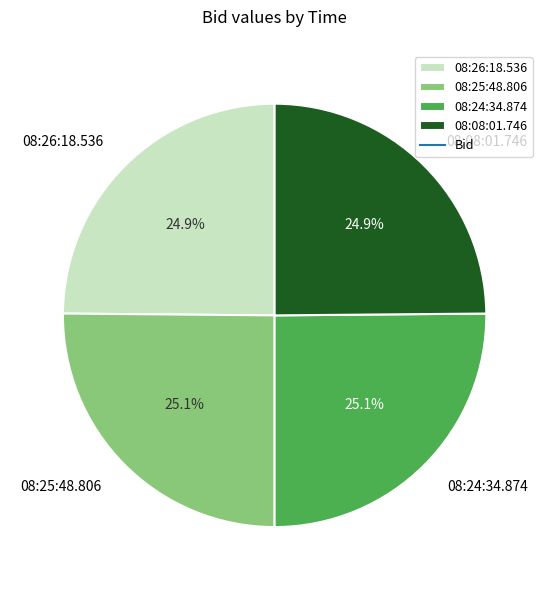

Count the number of slices in the pie.

4